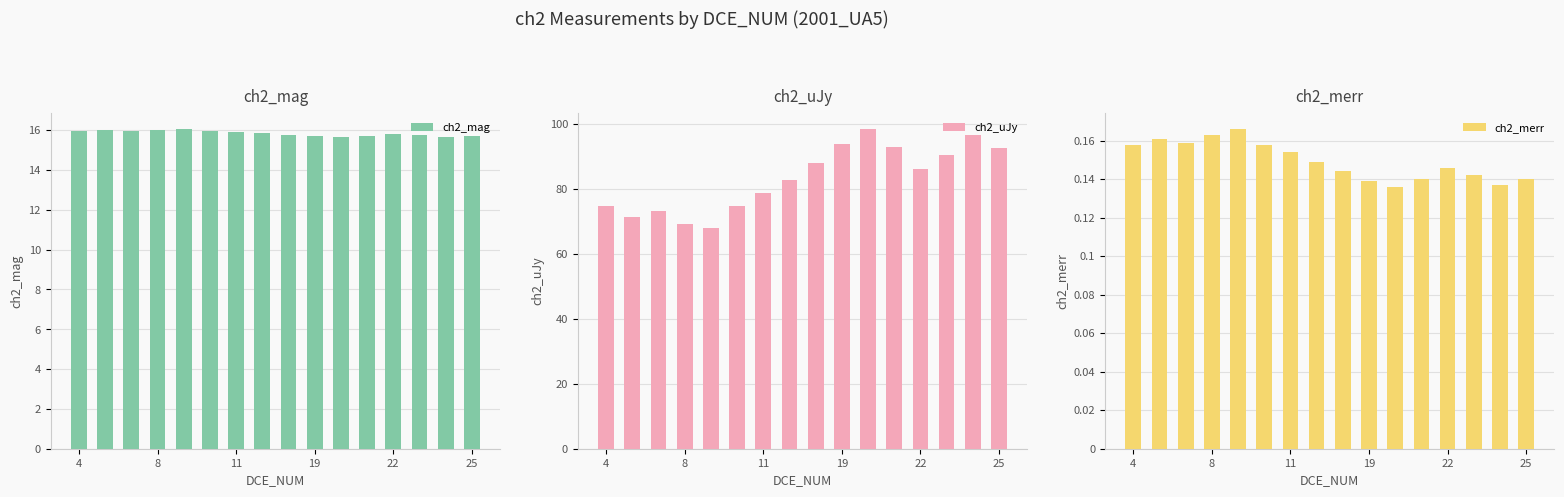

What is the maximum value for ch2_mag?

16.1